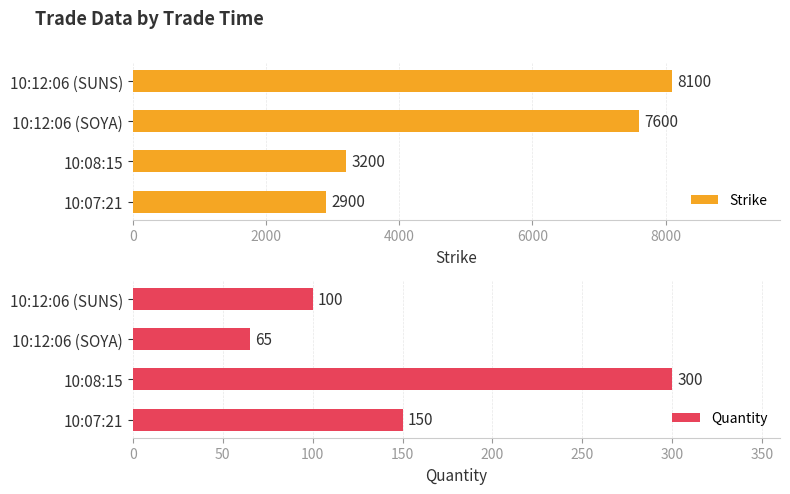

At how many categories does at least one series exceed 3837?

2